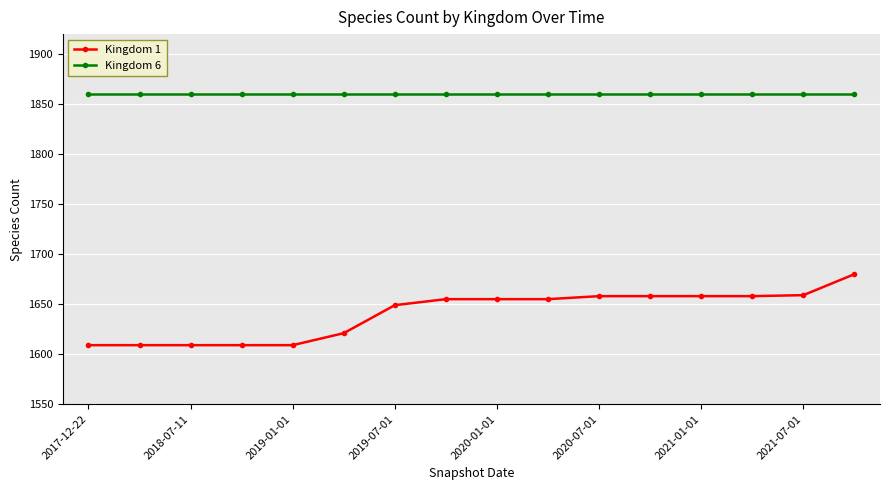

What is the lowest value of the Kingdom 6 series?

1860